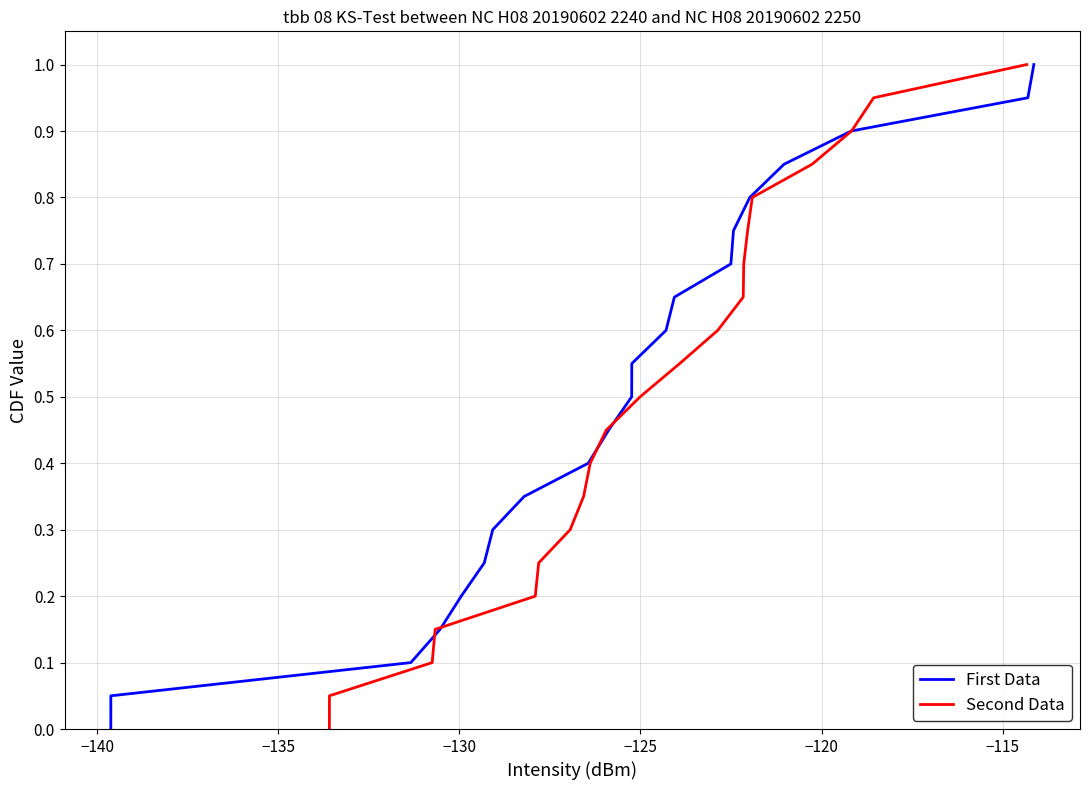

What is the highest value of the First Data series?

1.0